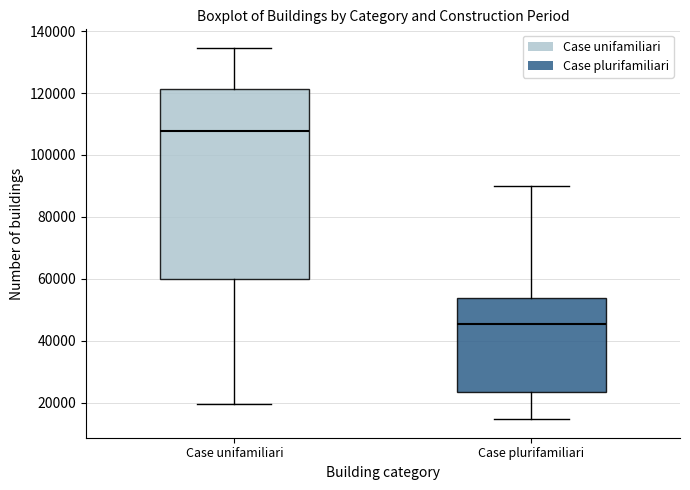

Where does the lower whisker of the box for Case plurifamiliari end on the y-axis? The values are not printed on the chart, so give them approximately, as read against the axis.

14000